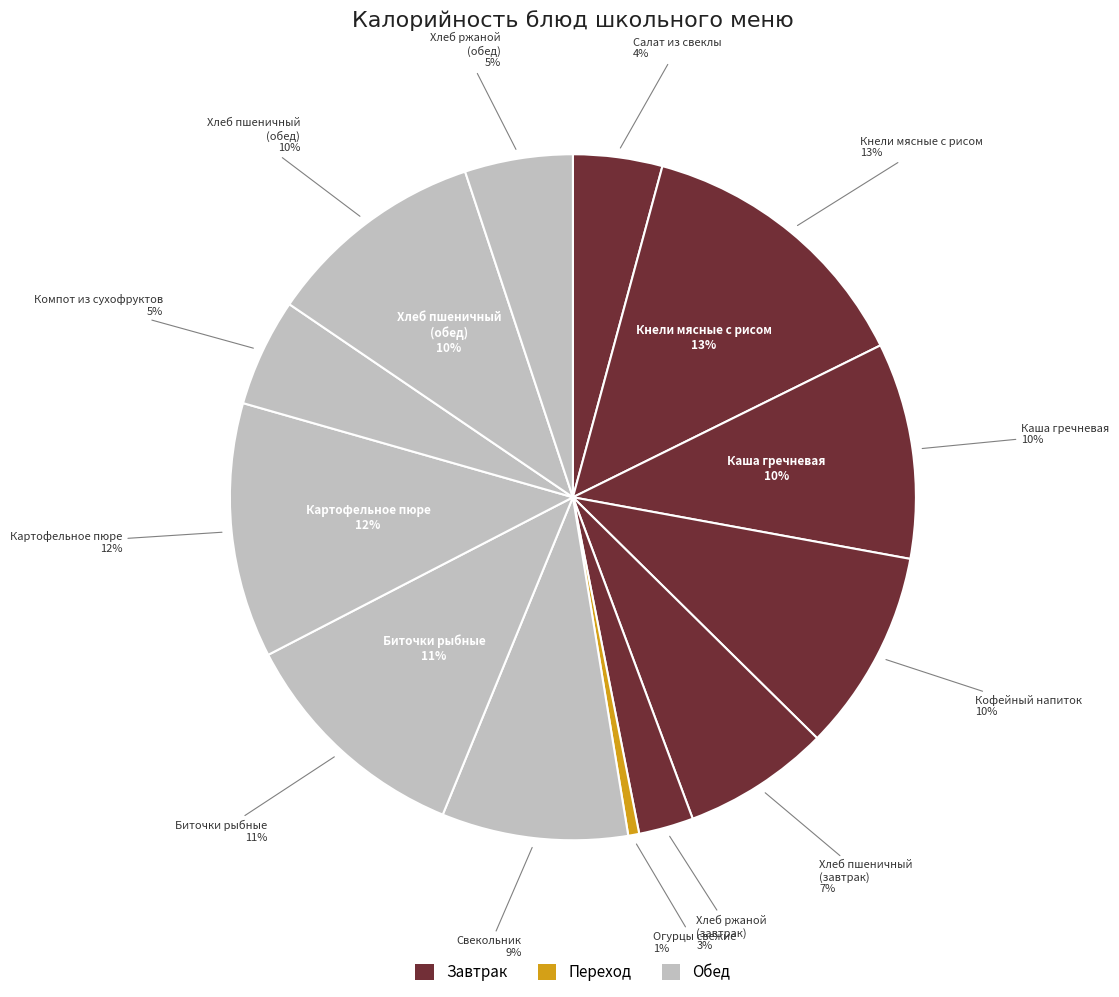

What is the smallest slice in the pie chart?

ОВОЩИ СВЕЖИЕ (ОГУРЦЫ)